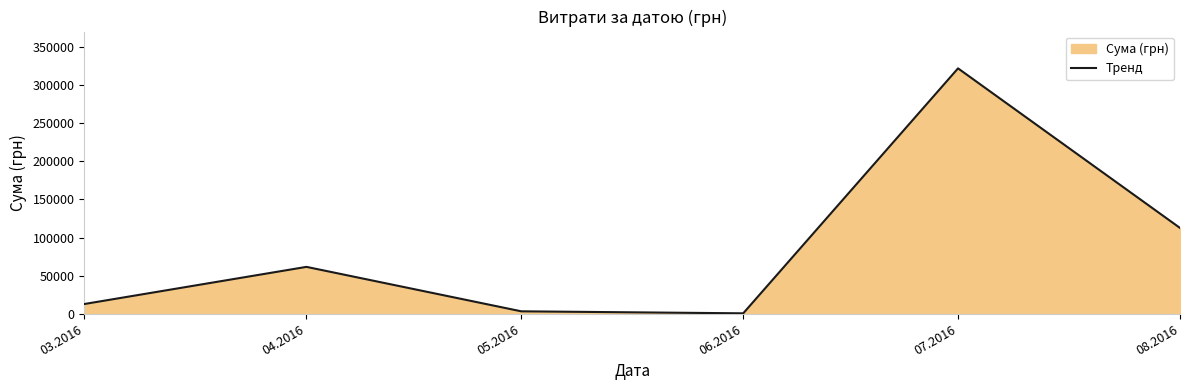

What is the smallest value displayed?

600.0